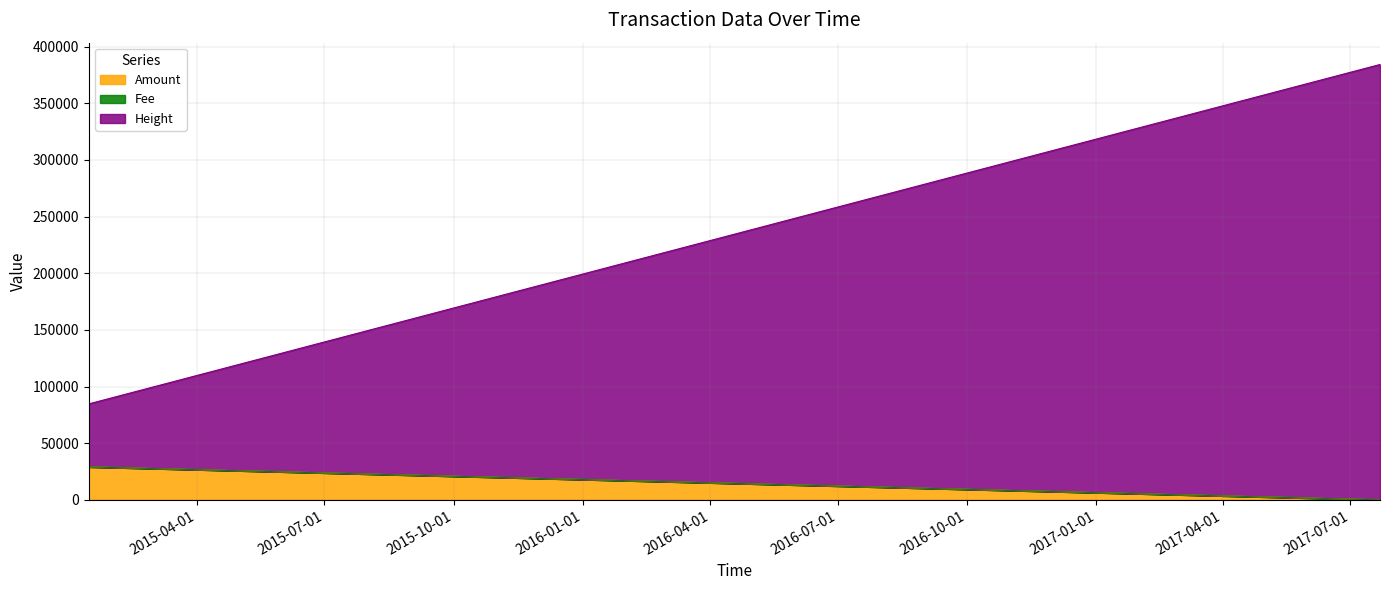

What is the sum of all Height values?

852848